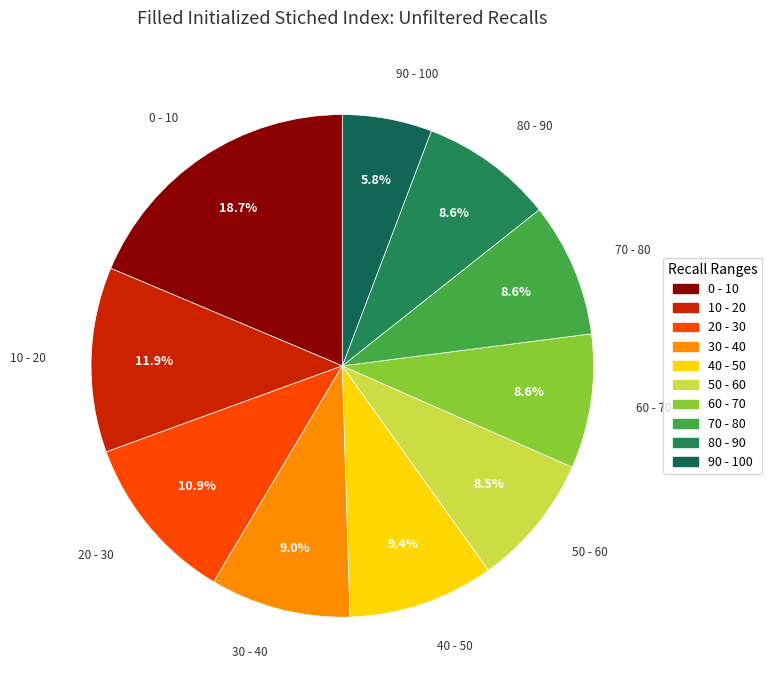

To the nearest percent, what is the average slice percentage?

10%